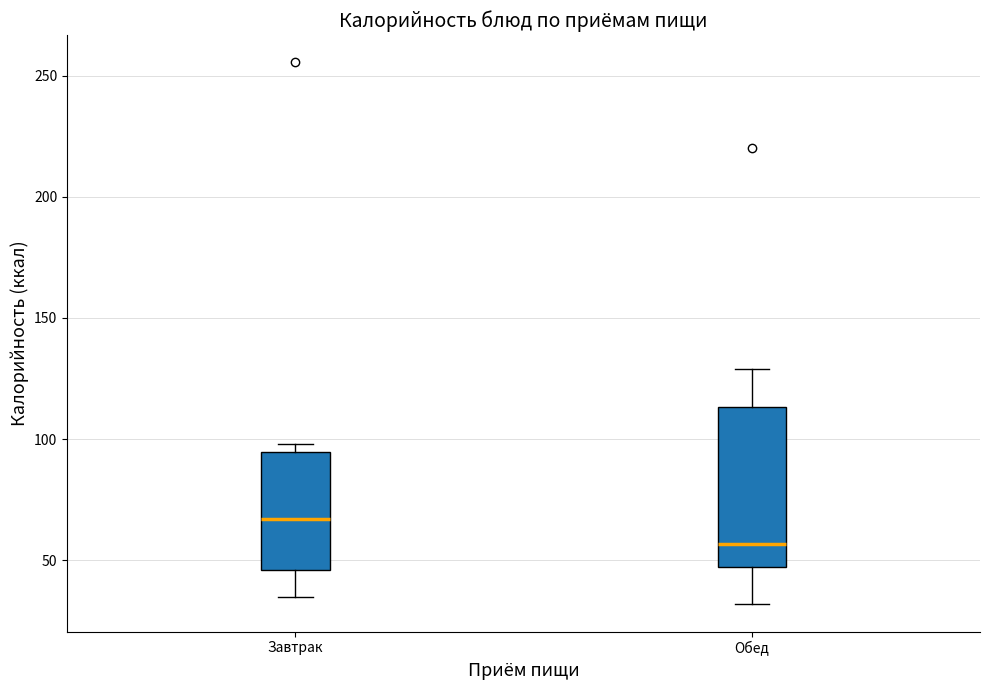

Where does the lower whisker of the box for Завтрак end on the y-axis? The values are not printed on the chart, so give them approximately, as read against the axis.

35